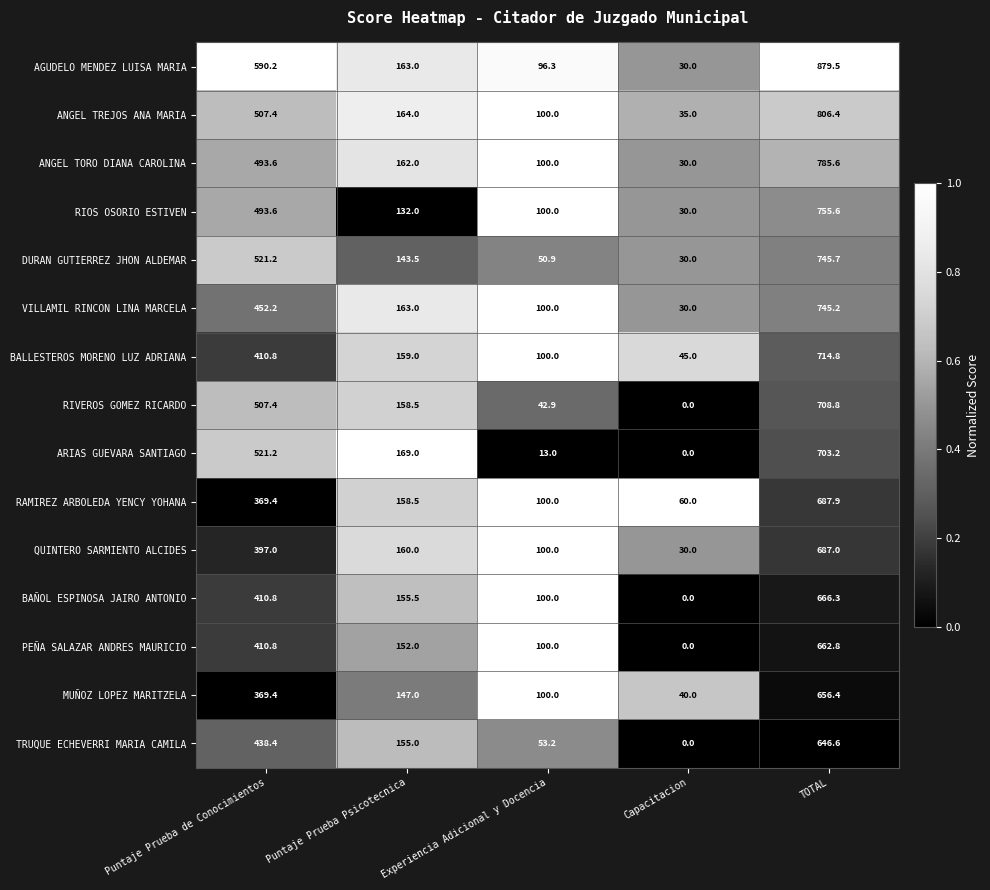

Which series has the widest spread of values?

AGUDELO MENDEZ LUISA MARIA